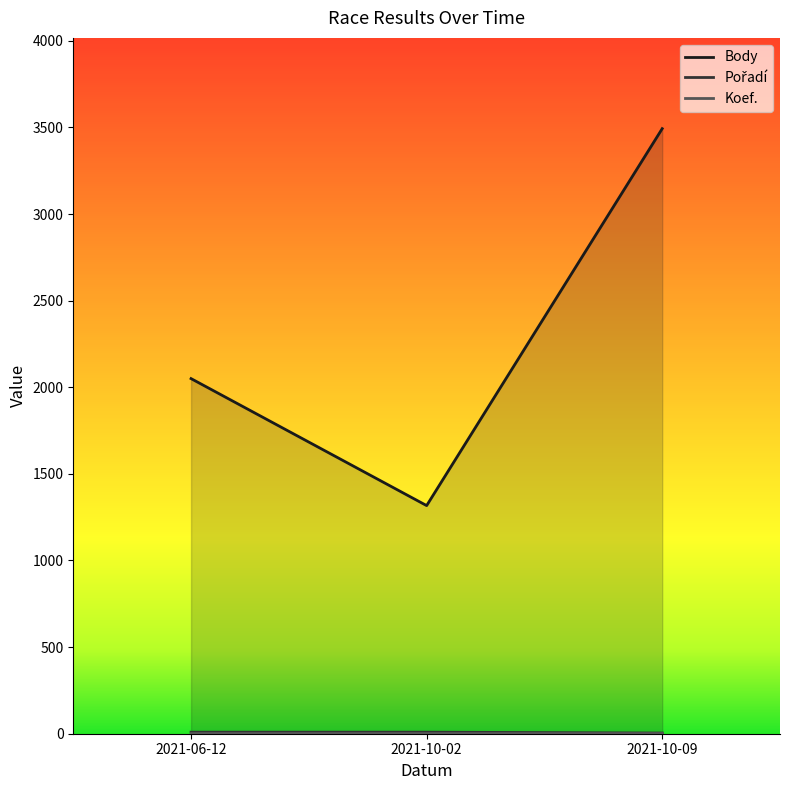

What is the smallest value displayed?

4